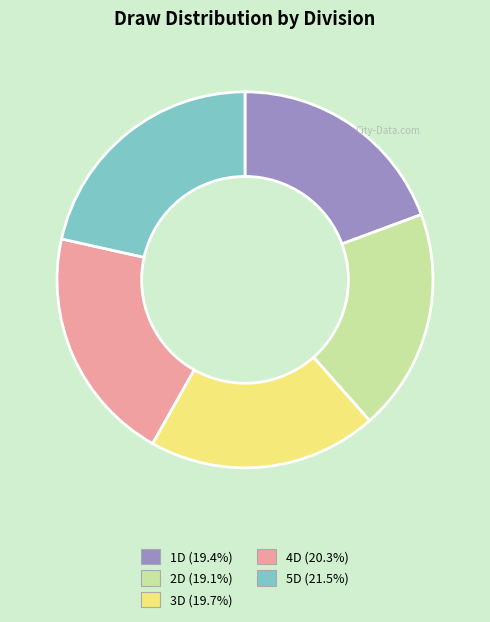

Is there a majority slice in this chart?

No